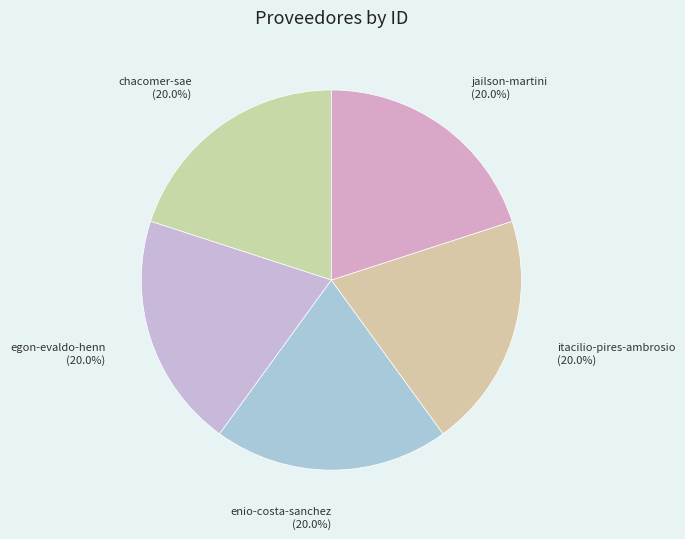

To the nearest percent, what percentage of the pie is itacilio-pires-ambrosio?

20%